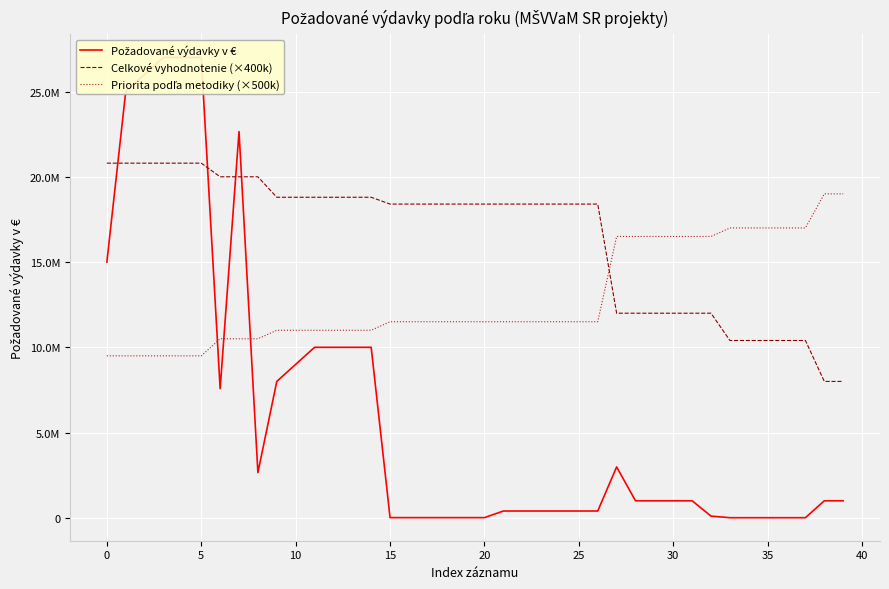

What is the label of the 28th point from the right?

12